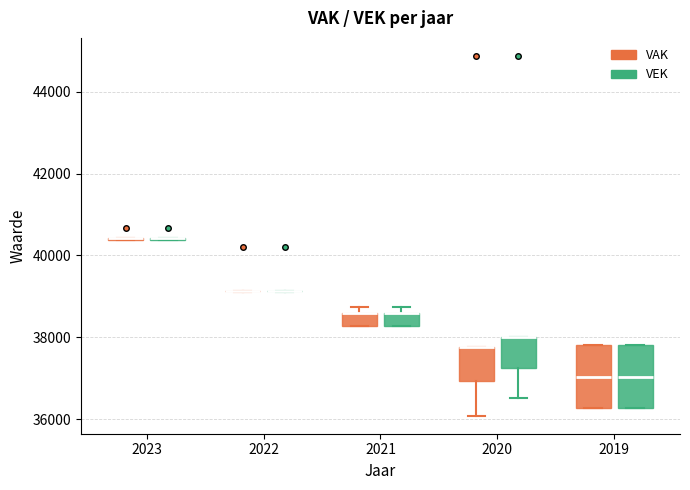

Reading left to right, read every box against the y-axis: the position of its median line, the range the box covers, and the ends of its whiskers. The values are not printed on the chart, so give them approximately, as read against the axis.

2023 (VAK): box collapsed to a line at 40400, whiskers 40400 to 40400
2023 (VEK): box collapsed to a line at 40400, whiskers 40400 to 40400
2022 (VAK): box collapsed to a line at 39200, whiskers 39200 to 39200
2022 (VEK): box collapsed to a line at 39200, whiskers 39200 to 39200
2021 (VAK): median 38600 (drawn on the box's upper edge), box 38200 to 38600, whiskers 38200 to 38800
2021 (VEK): median 38600 (drawn on the box's upper edge), box 38200 to 38600, whiskers 38200 to 38800
2020 (VAK): median 37800 (drawn on the box's upper edge), box 37000 to 37800, whiskers 36000 to 37800
2020 (VEK): median 38000 (drawn on the box's upper edge), box 37200 to 38000, whiskers 36600 to 38000
2019 (VAK): median 37000, box 36200 to 37800, whiskers 36200 to 37800
2019 (VEK): median 37000, box 36200 to 37800, whiskers 36200 to 37800